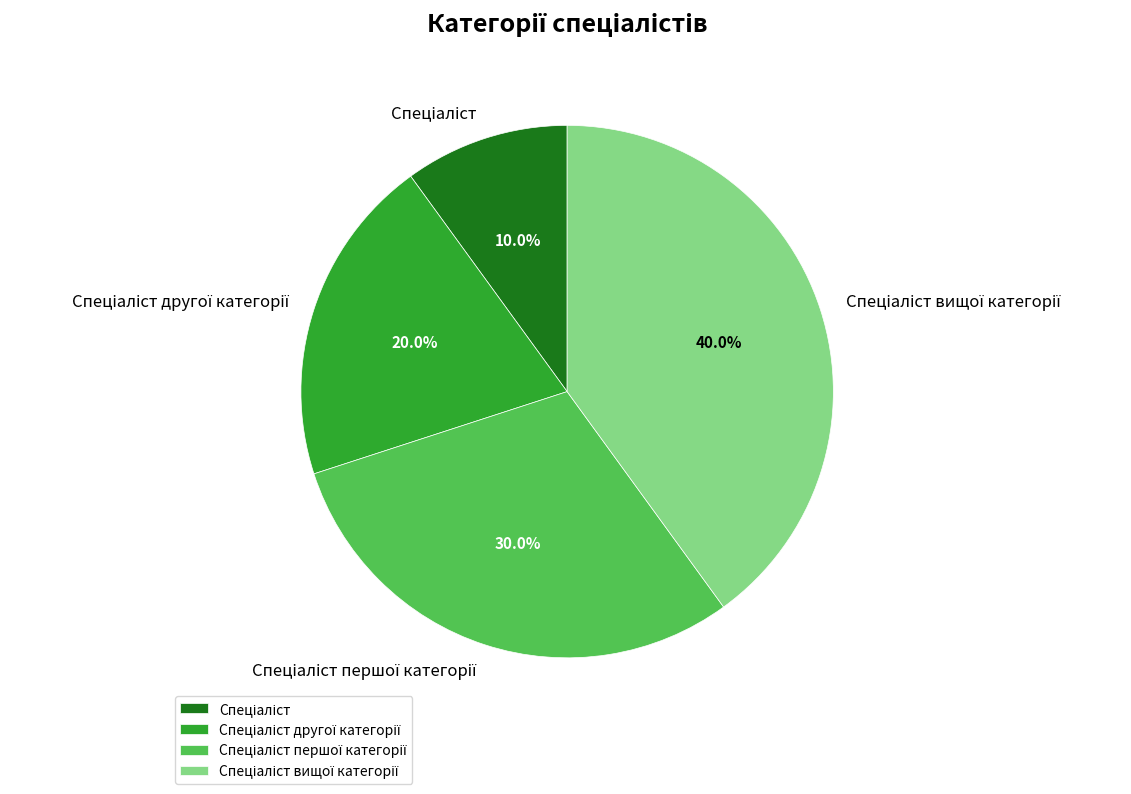

Is there a majority slice in this chart?

No